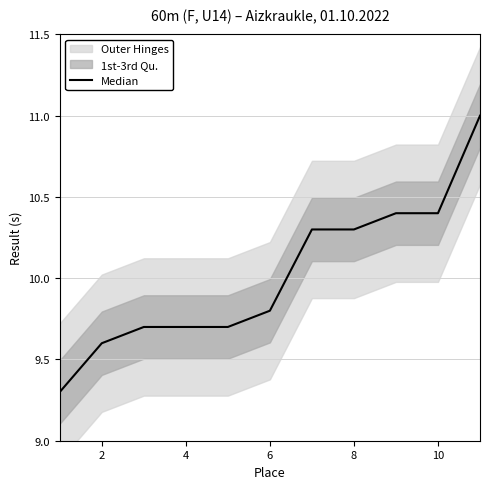

What is the sum of all values?

110.2